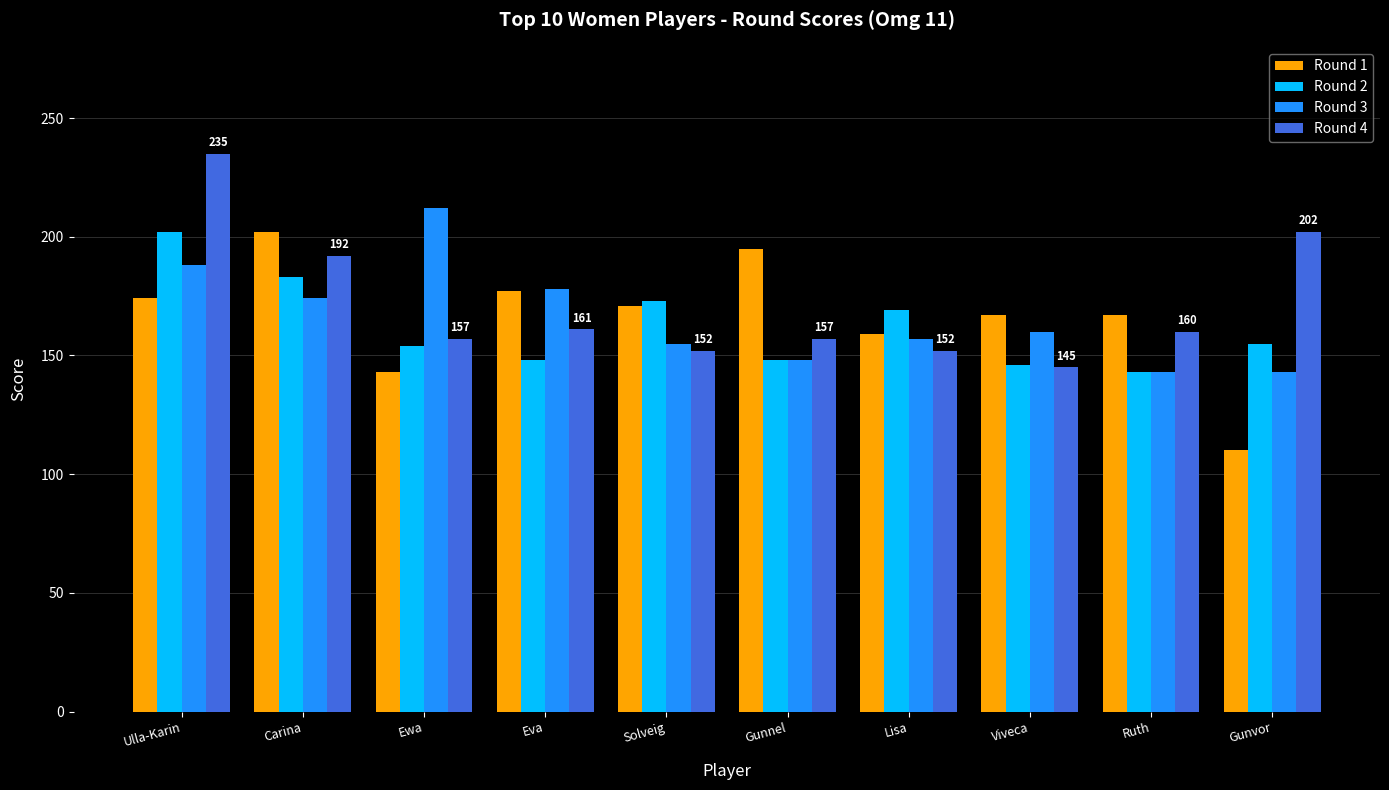

At which category is the sum across all series the highest?

Ulla-Karin